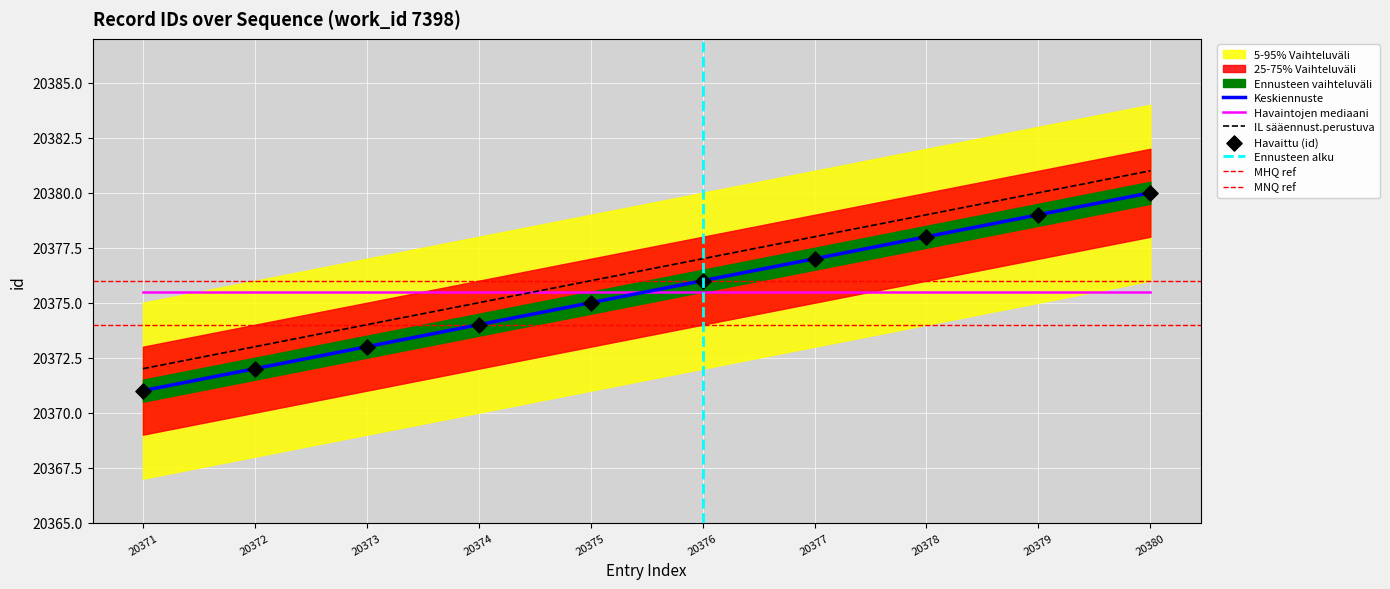

Approximately how many times larger is the value at 20379 compared to 20373?

1.0